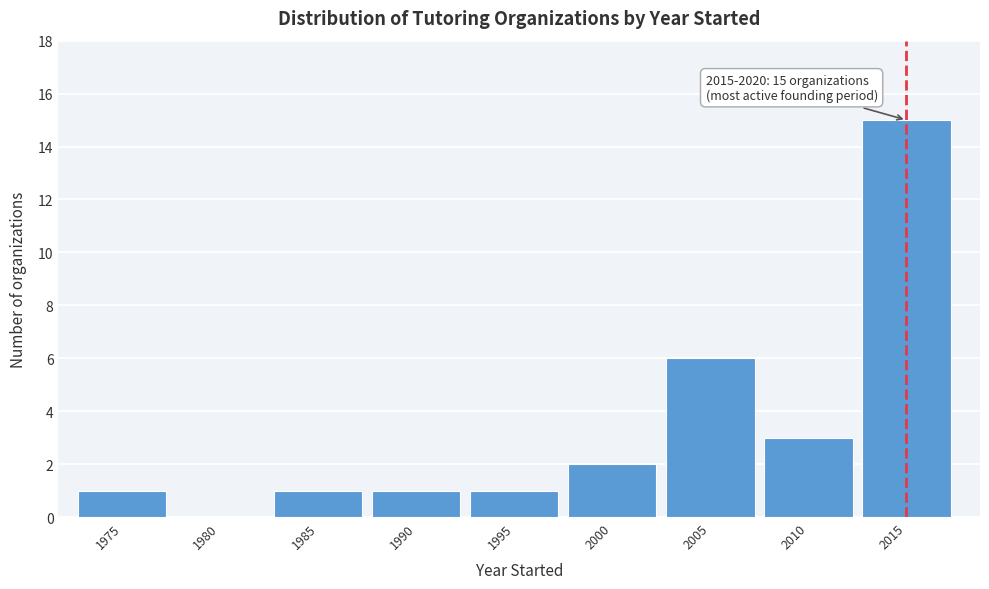

Reading right to left, list all the values displayed in this chart.

2015=15	2010=3	2005=6	2000=2	1995=1	1990=1	1985=1	1980=0	1975=1